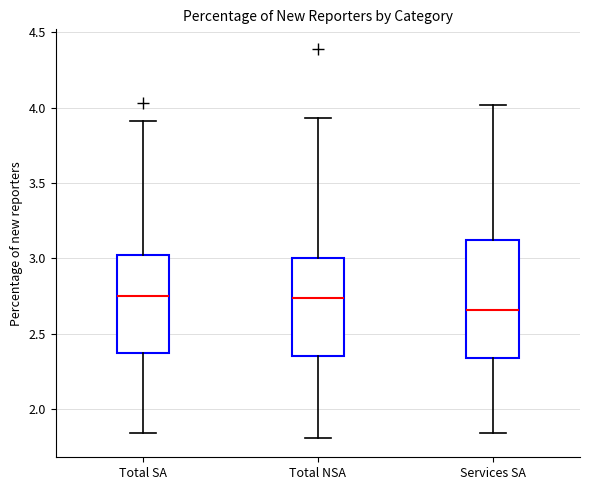

Where does the upper whisker of the box for Total NSA end on the y-axis? The values are not printed on the chart, so give them approximately, as read against the axis.

3.95